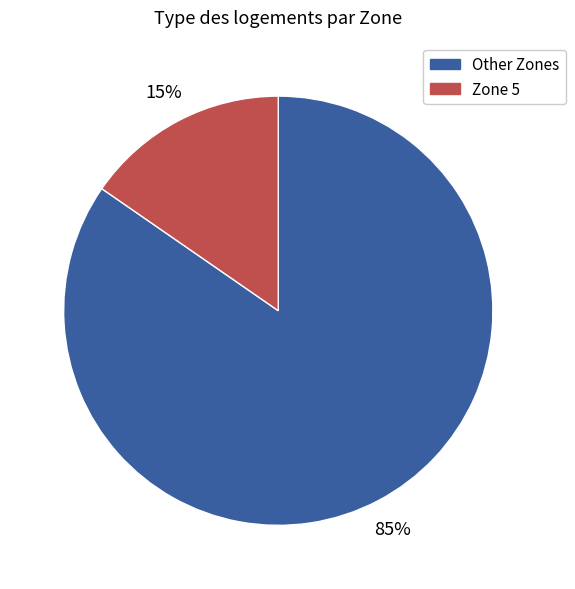

How many segments does this pie chart have?

2